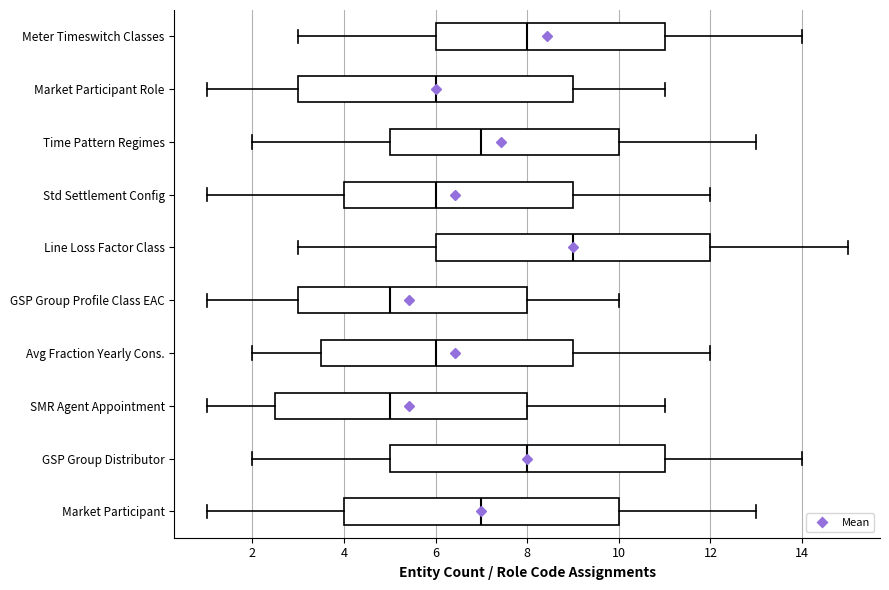

Which box has the furthest to the right median line?

Line Loss Factor Class